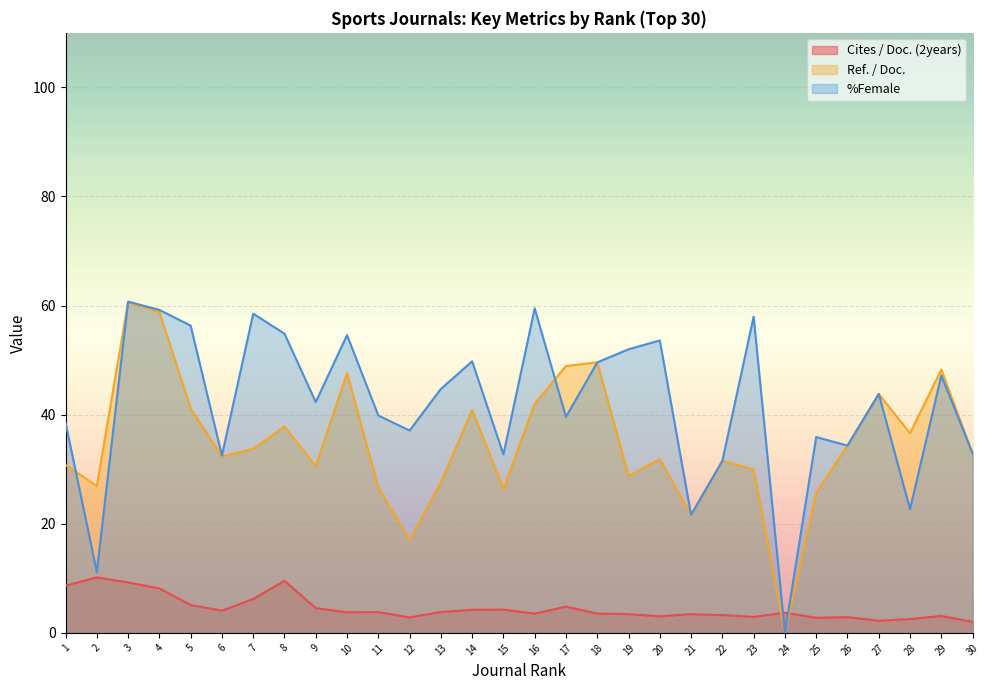

True or false: %Female has more than 1 points higher than both neighbors.

True